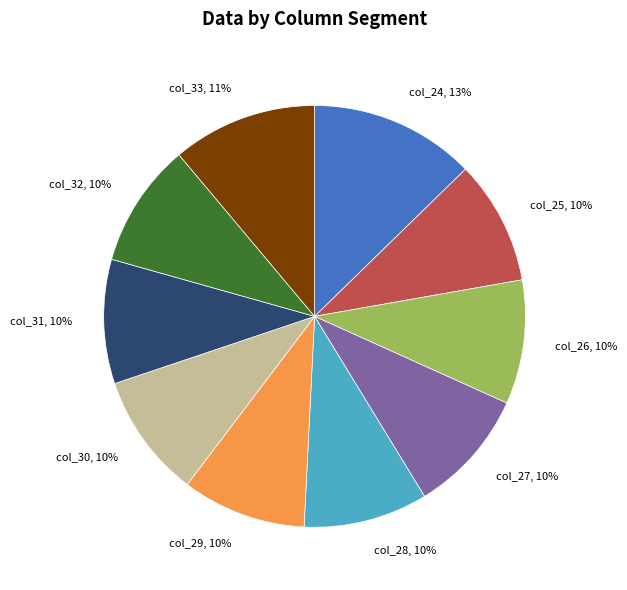

Is there a majority slice in this chart?

No